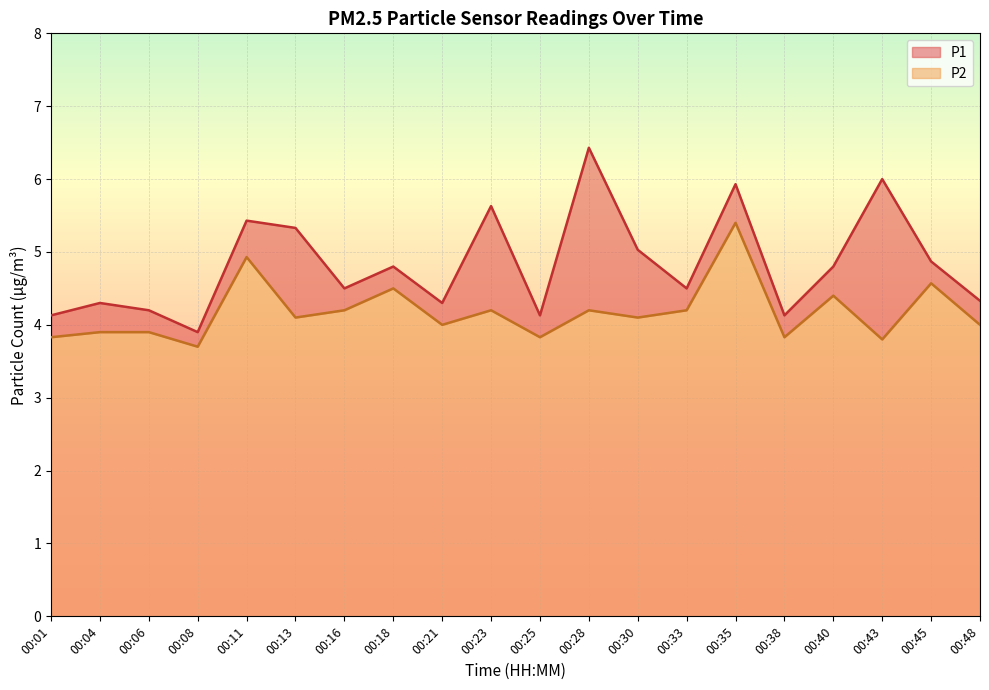

What is the sum of the P1 values at 00:35 and 00:16?

10.4